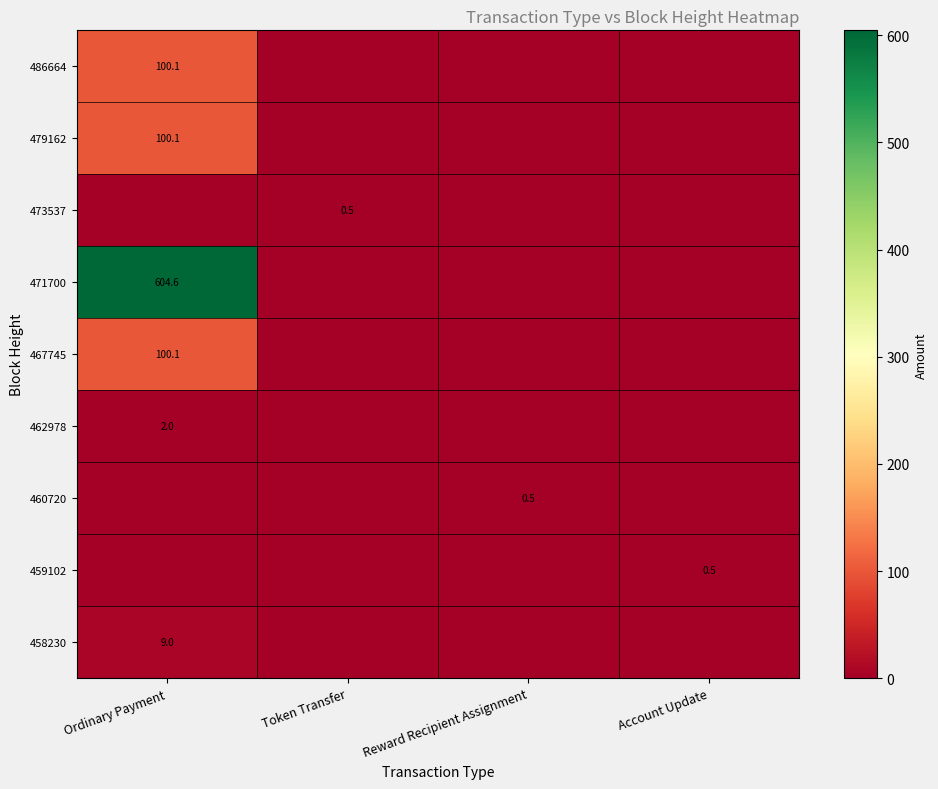

What is the greatest value displayed?

604.6